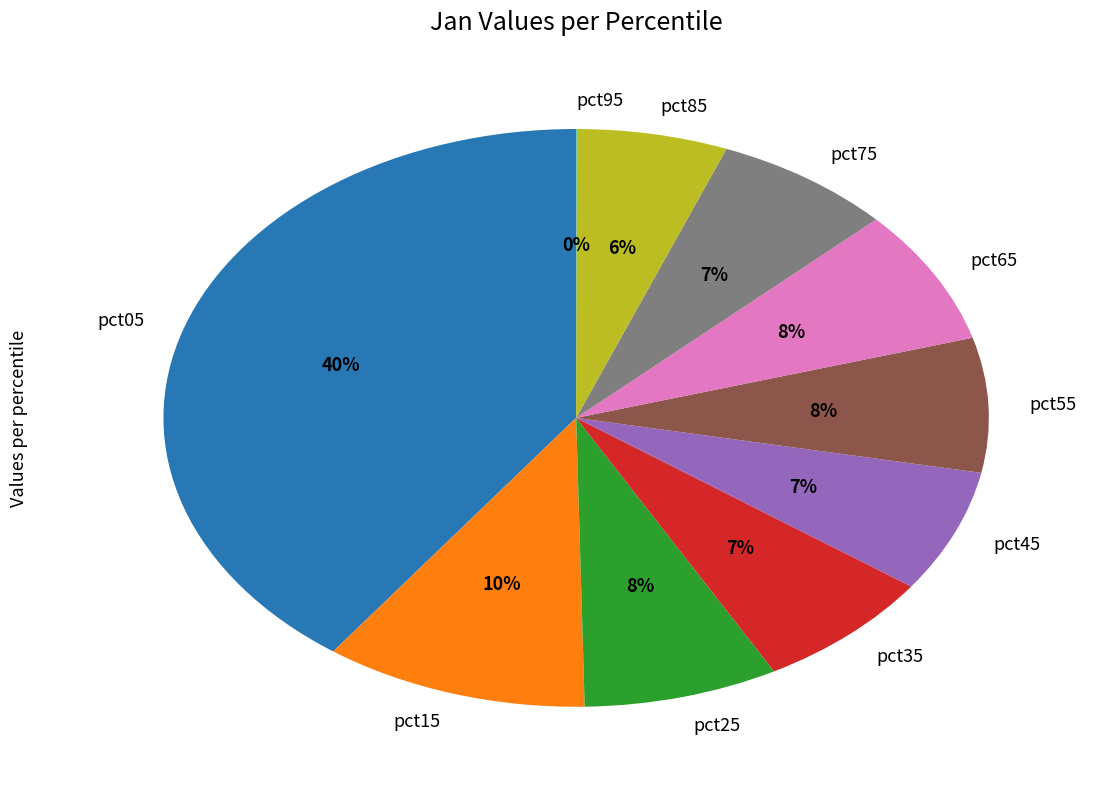

Between pct75 and pct55, which is larger?

pct55